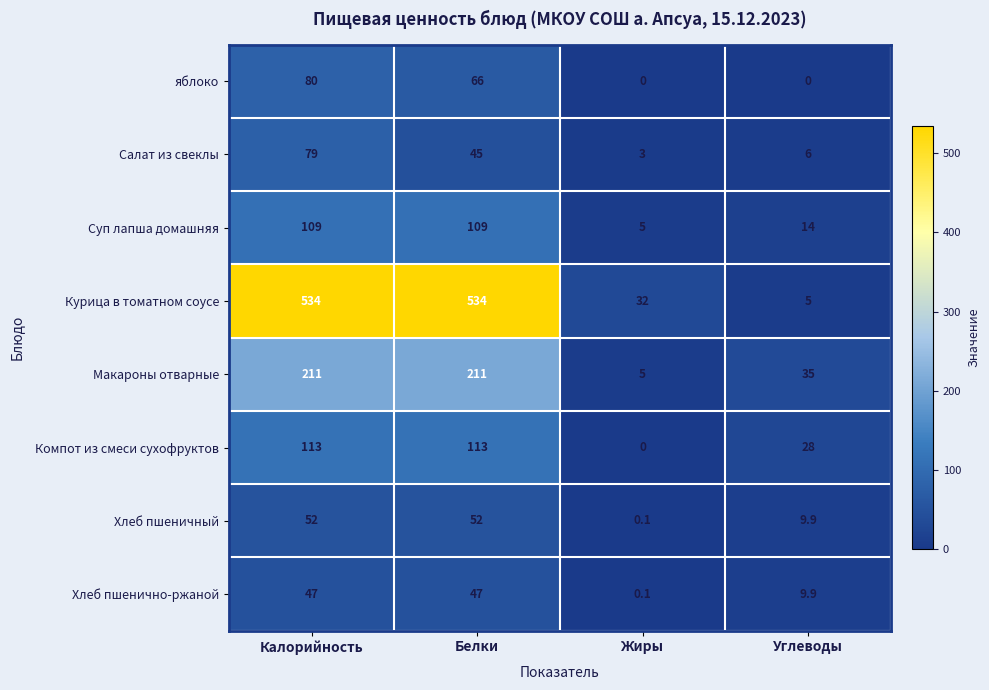

What is the difference between the maximum and minimum values in the яблоко series?

80.0